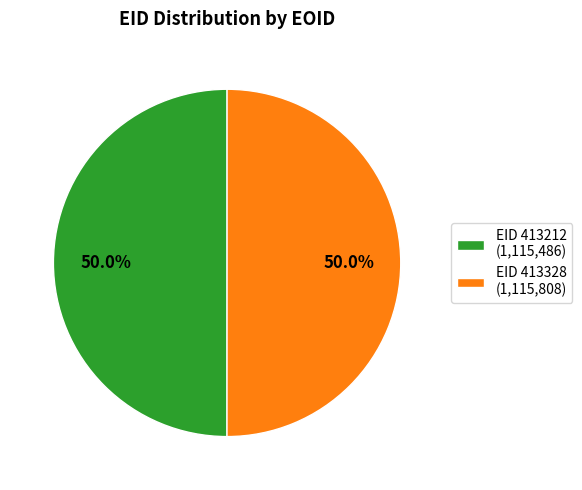

What percentage do EID 413328 (1,115,808) and EID 413212 (1,115,486) together represent?

100.0%